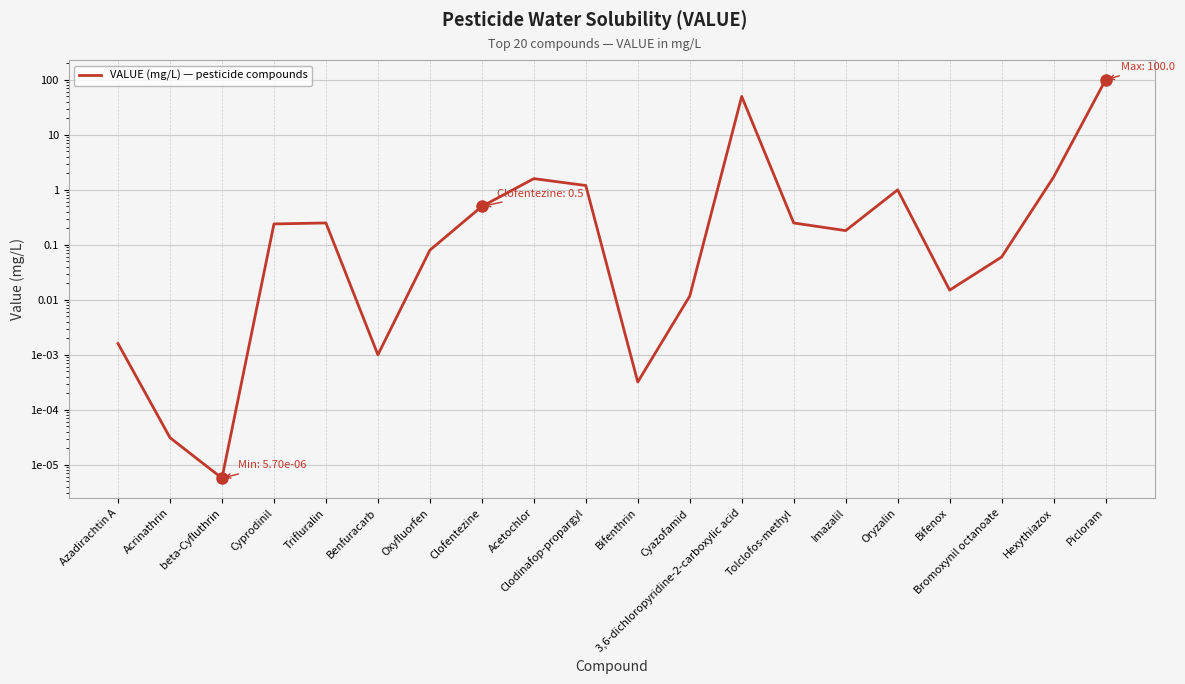

List the labels in order of value, smallest first.

beta-Cyfluthrin, Acrinathrin, Bifenthrin, Benfuracarb, Azadirachtin A, Cyazofamid, Bifenox, Bromoxynil octanoate, Oxyfluorfen, Imazalil, Cyprodinil, Trifluralin, Tolclofos-methyl, Clofentezine, Oryzalin, Clodinafop-propargyl, Acetochlor, Hexythiazox, 3,6-dichloropyridine-2-carboxylic acid, Picloram